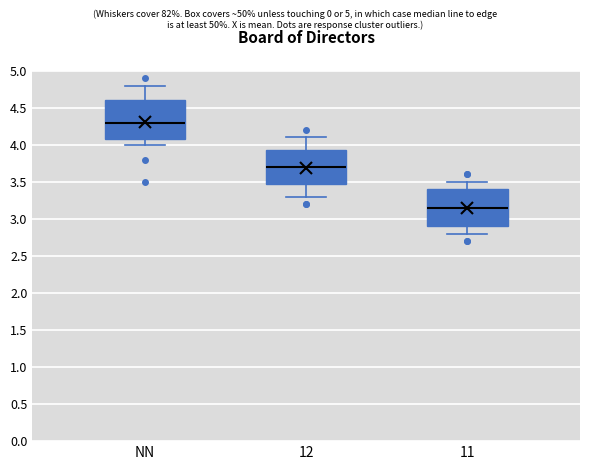

Where is the lower edge of the box for 11 on the y-axis? The values are not printed on the chart, so give them approximately, as read against the axis.

2.90